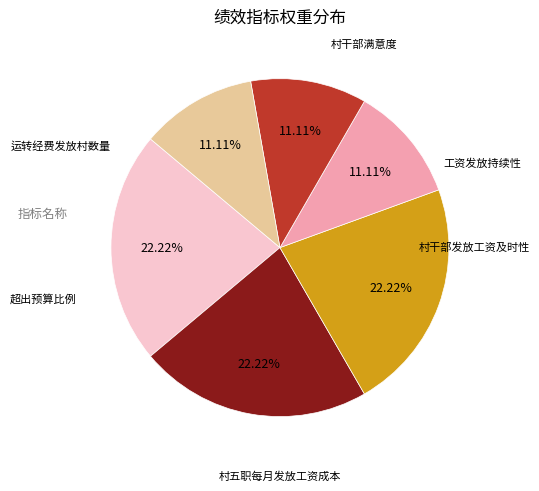

How many segments does this pie chart have?

6